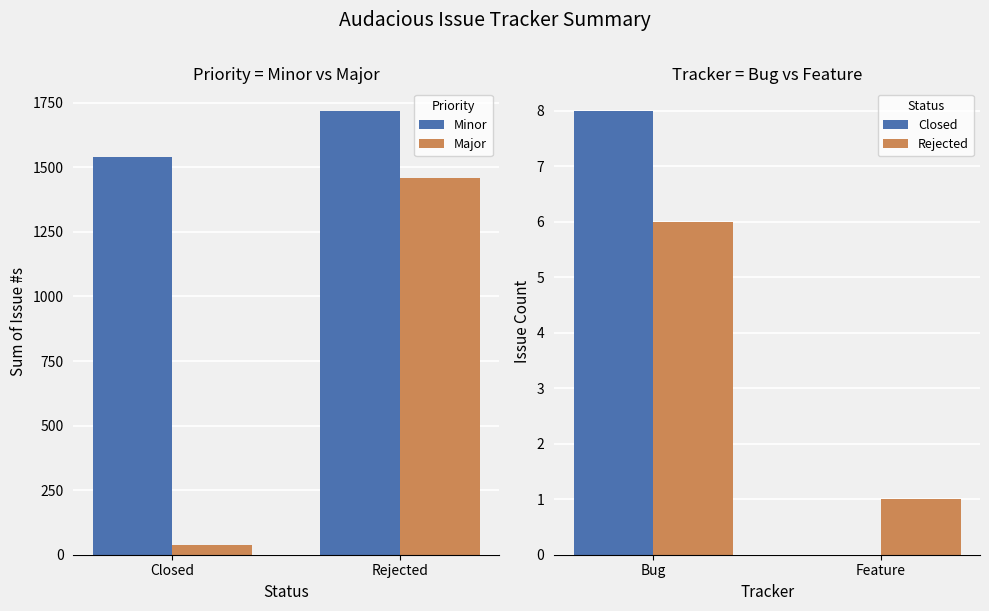

Which series has the largest range (max minus min)?

Major